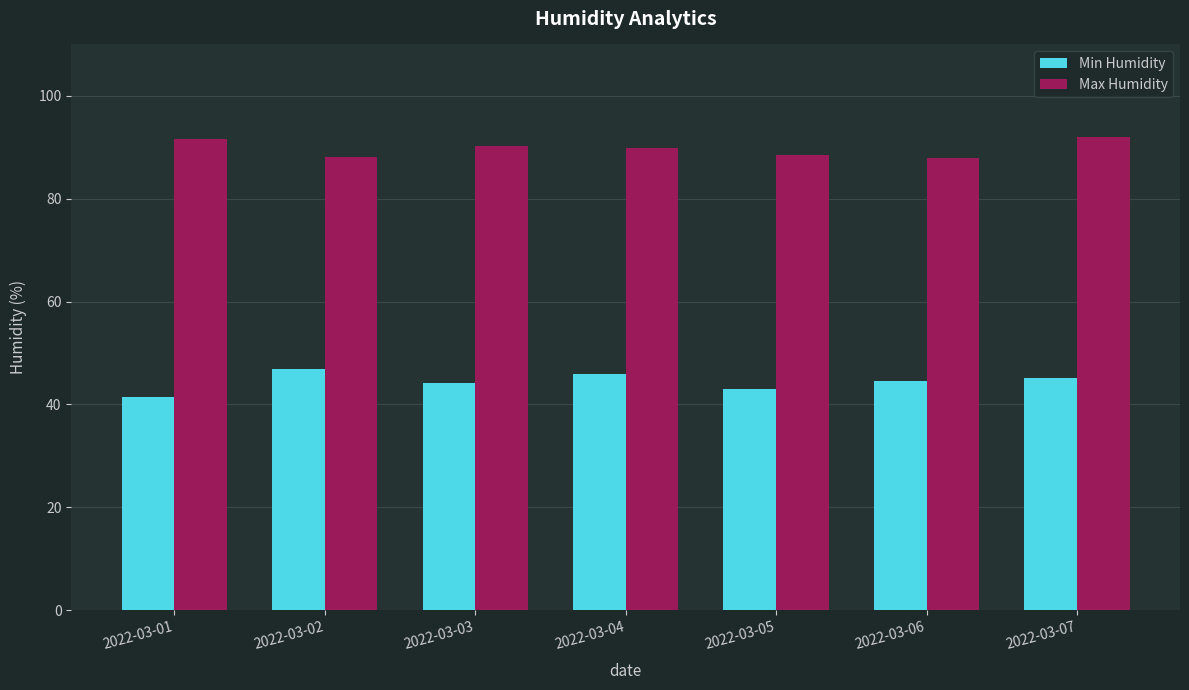

What is the greatest value displayed?

92.1